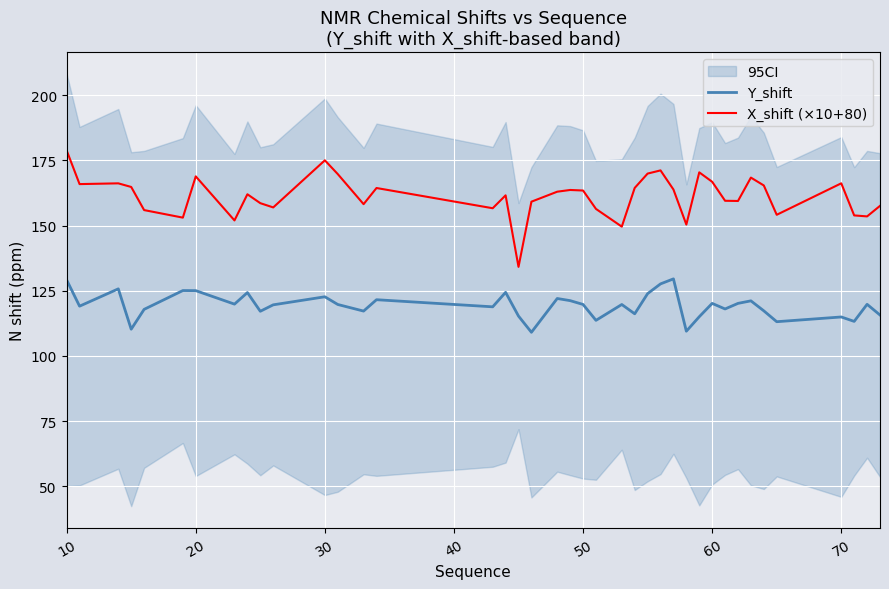

True or false: X_shift (×10+80) and Y_shift intersect in this chart.

False